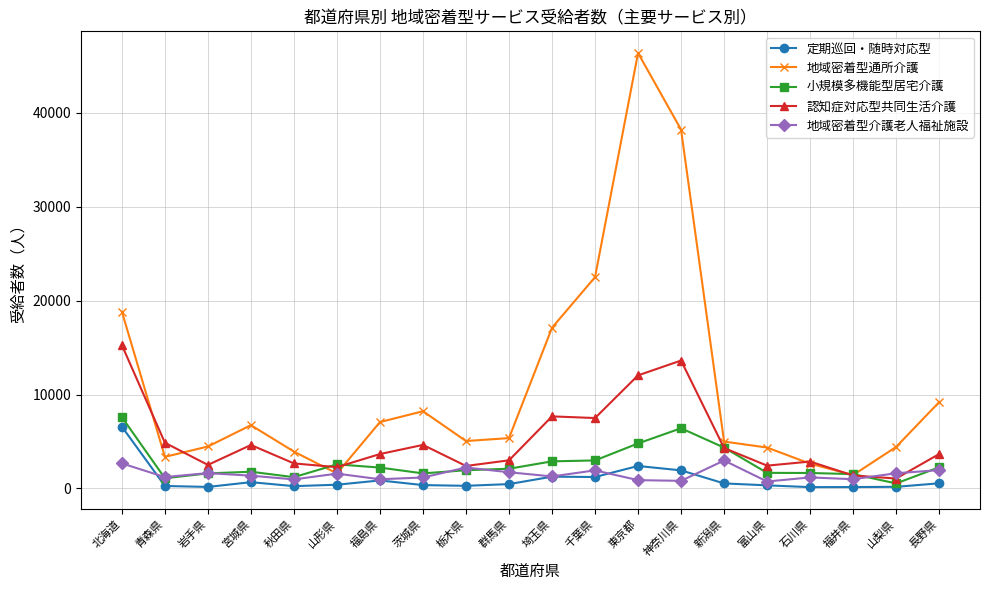

What is the sum of all 地域密着型介護老人福祉施設 values?

29931